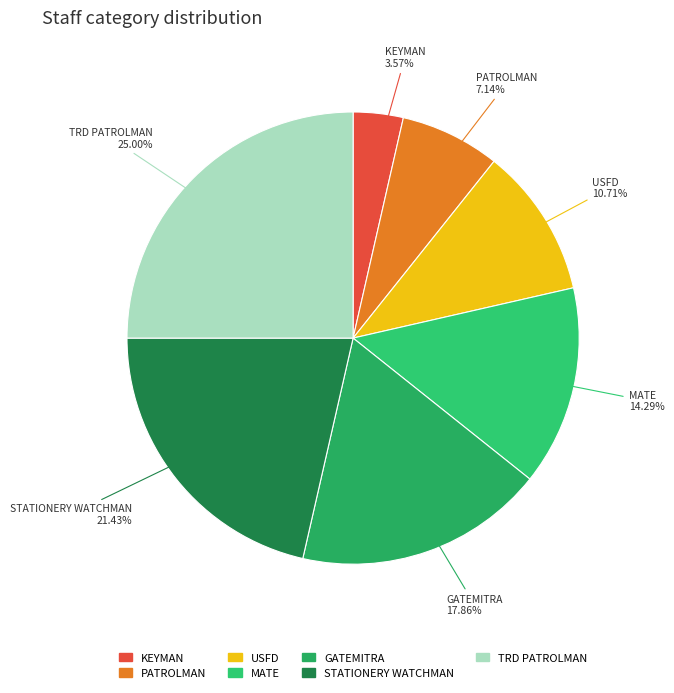

The KEYMAN slice represents 4% of the pie. True or false?

True